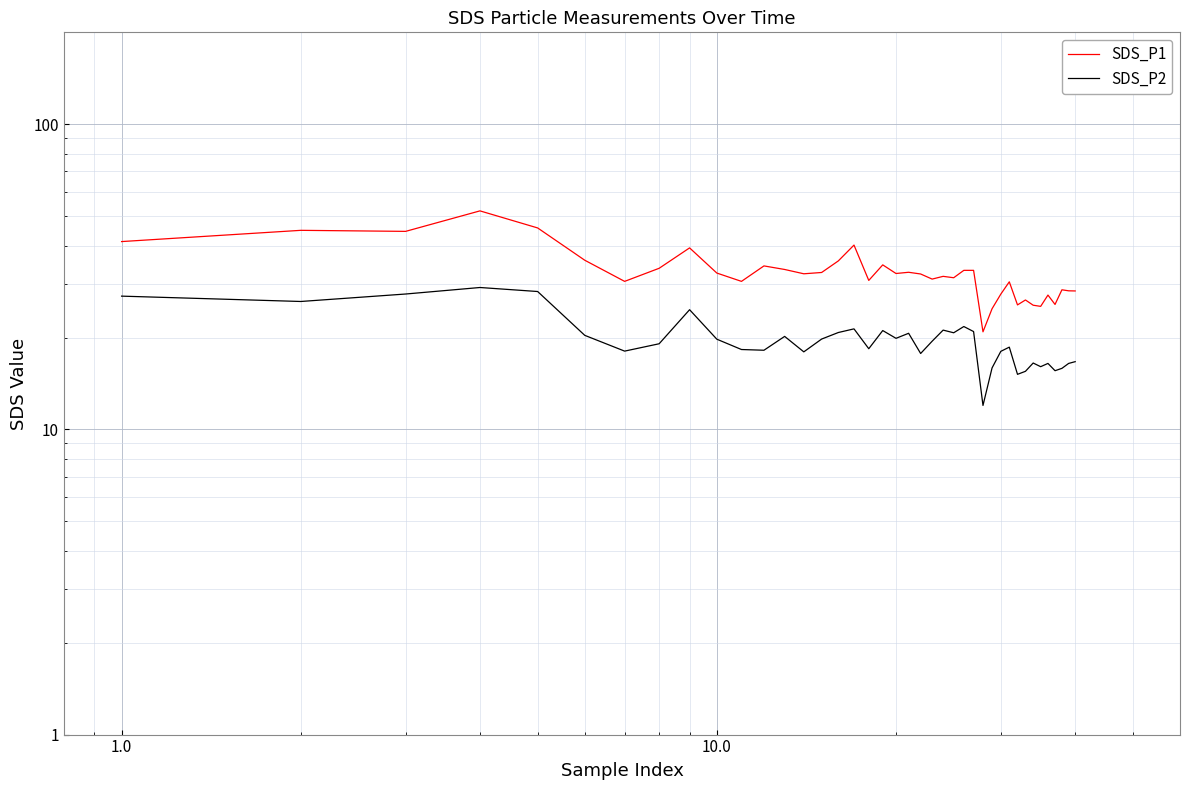

Is the value of SDS_P2 at 32 greater than the value of SDS_P1 at 100.0?

No